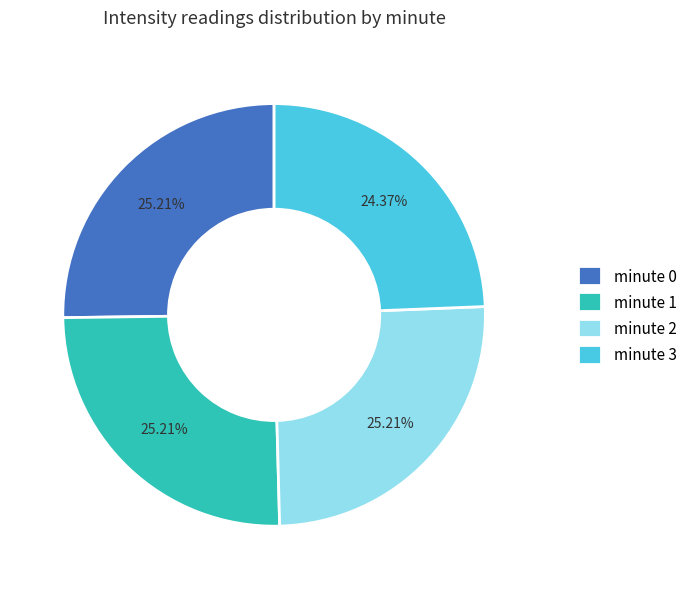

How many slices are in this pie chart?

4